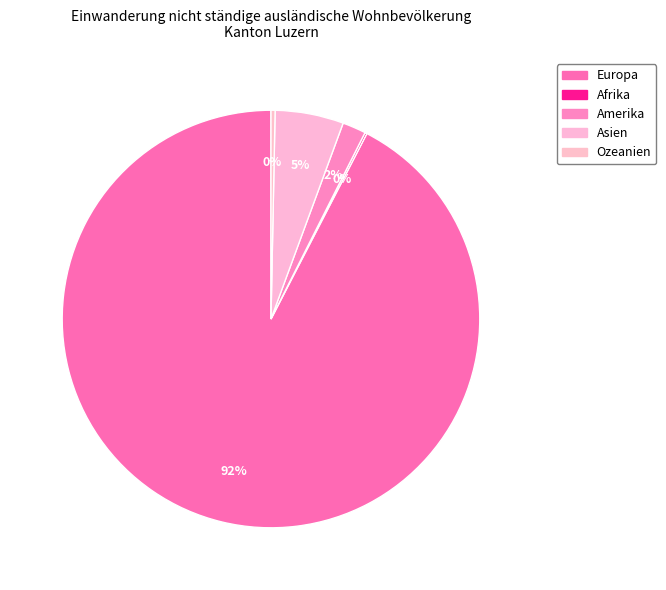

What percentage do Europa and Asien together represent?

97.7%